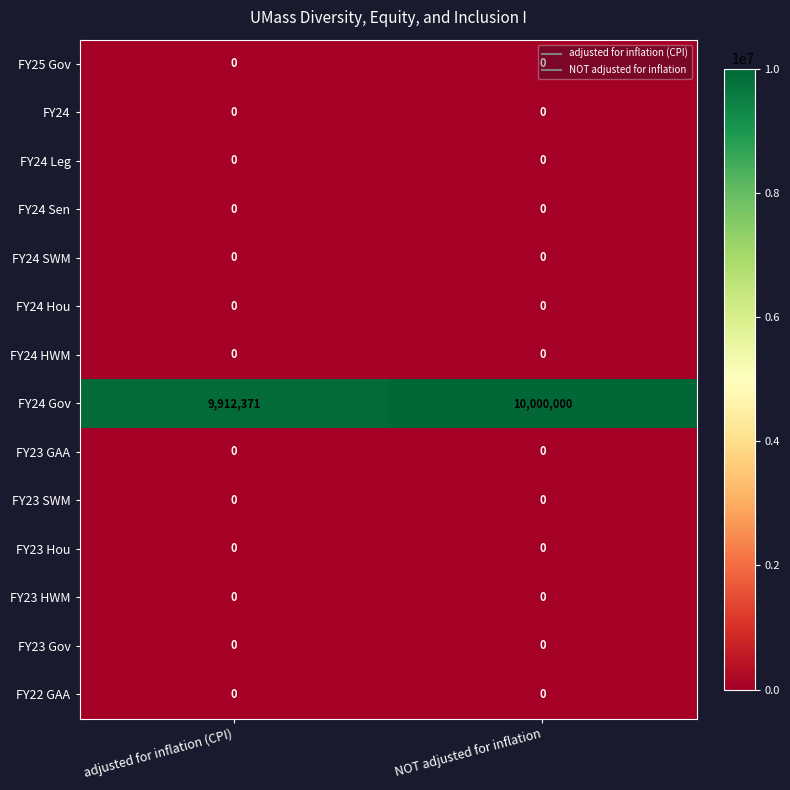

Which series changed the most between adjusted for inflation (CPI) and NOT adjusted for inflation?

FY24 Gov